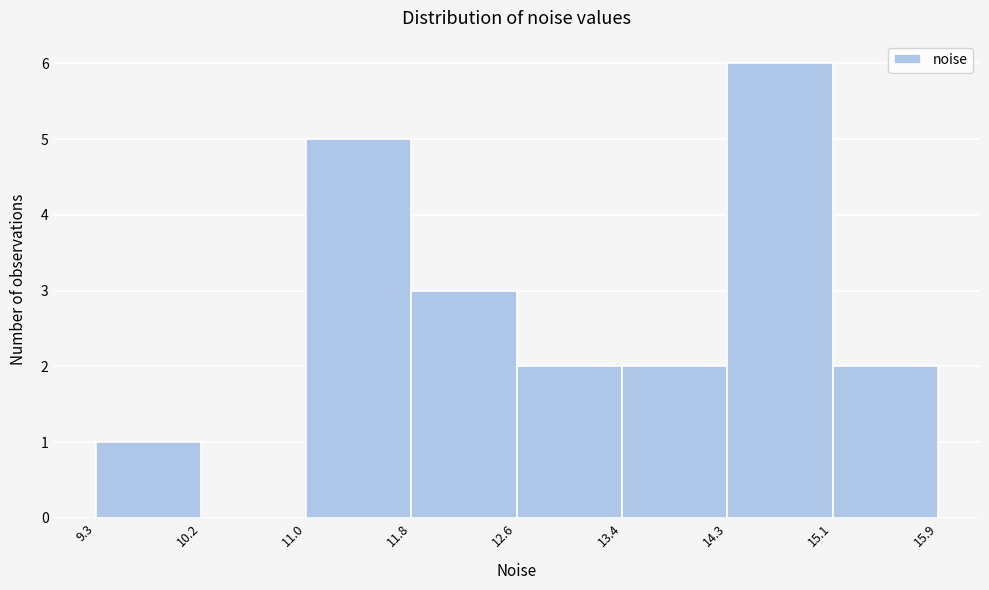

Reading left to right, list every bar in this chart as the range it spans on the x-axis followed by its height. The values are not printed on the chart, so give them approximately, as read against the axis.

9.3 to 10.2: 1
10.2 to 11.0: 0
11.0 to 11.8: 5
11.8 to 12.6: 3
12.6 to 13.4: 2
13.4 to 14.3: 2
14.3 to 15.1: 6
15.1 to 15.9: 2